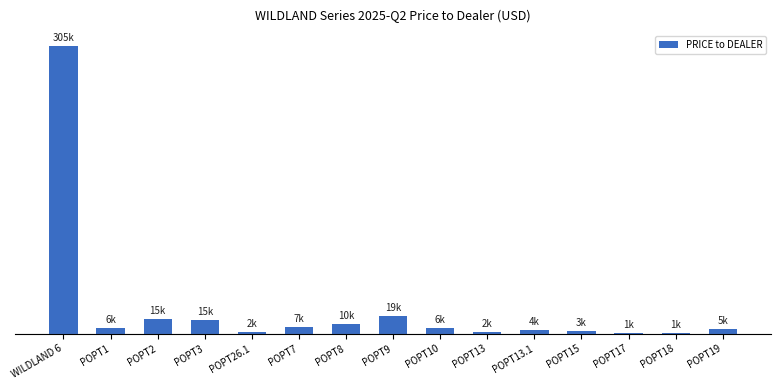

Where does the data first go above 5608?

WILDLAND 6